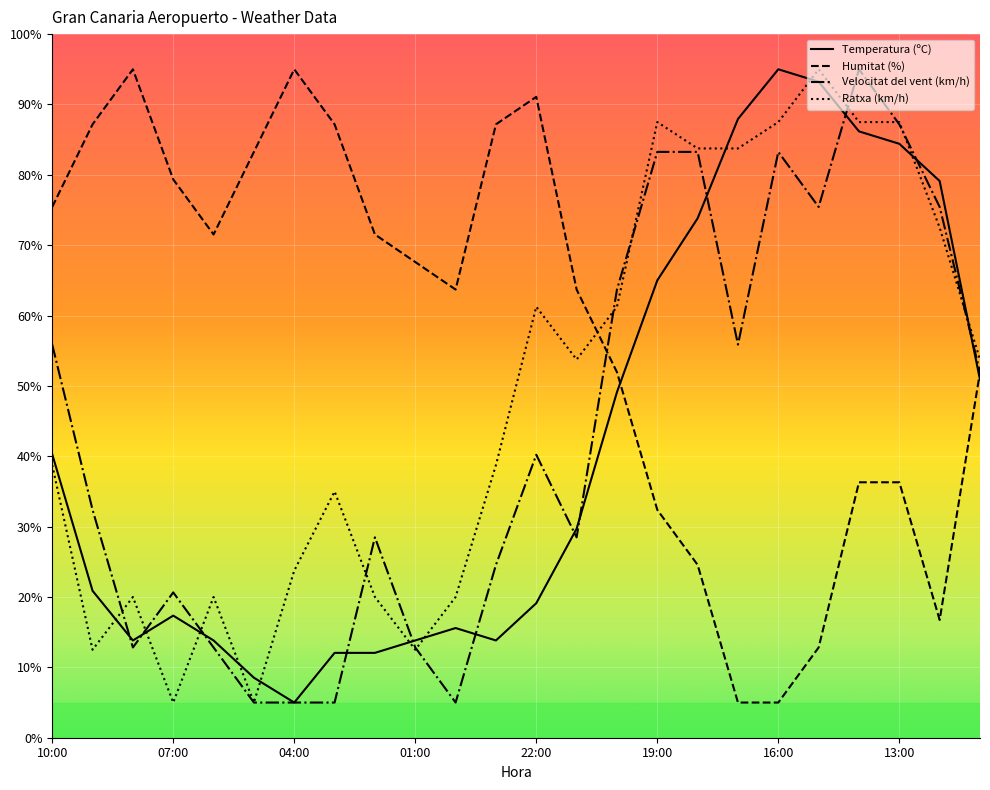

What is the maximum value for Humitat (%)?

95.0